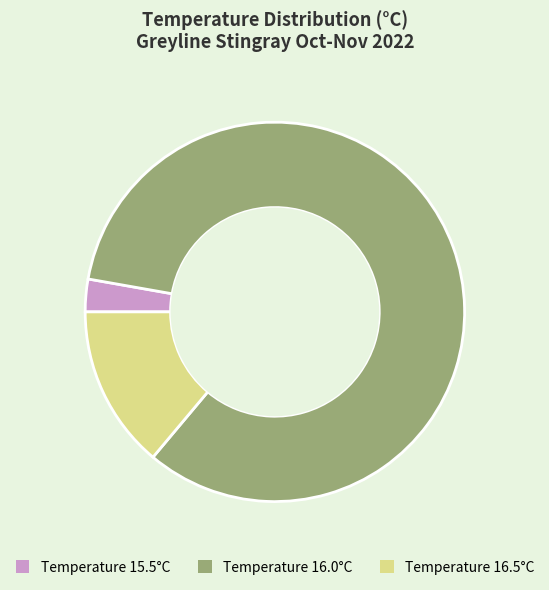

Is there a majority slice in this chart?

Yes